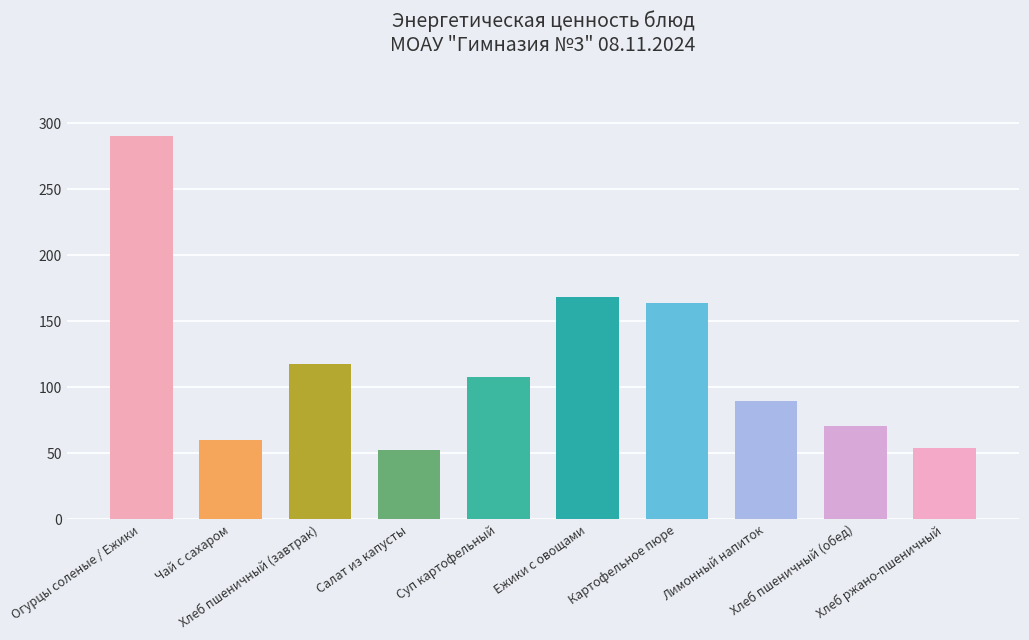

What is the average value?

117.4